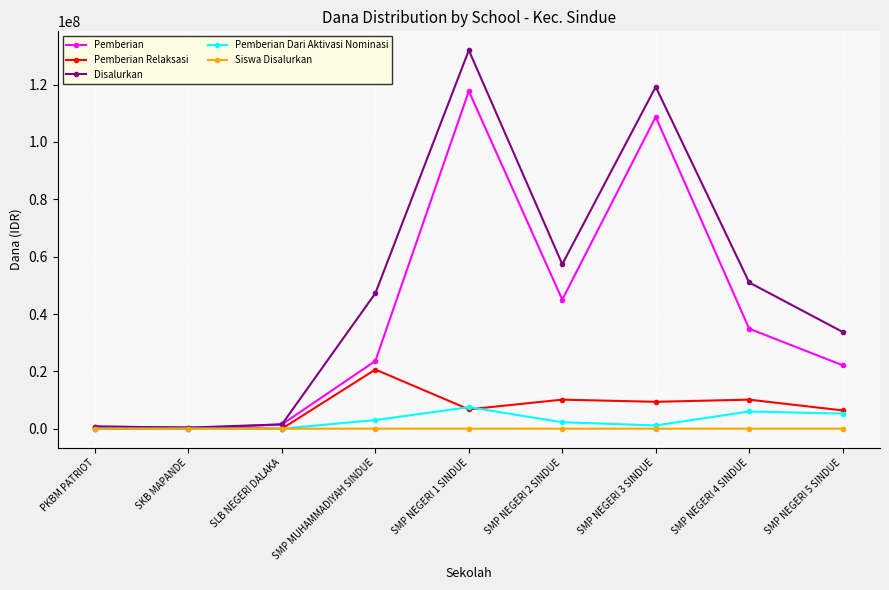

What is the maximum value shown in the chart?

132000000